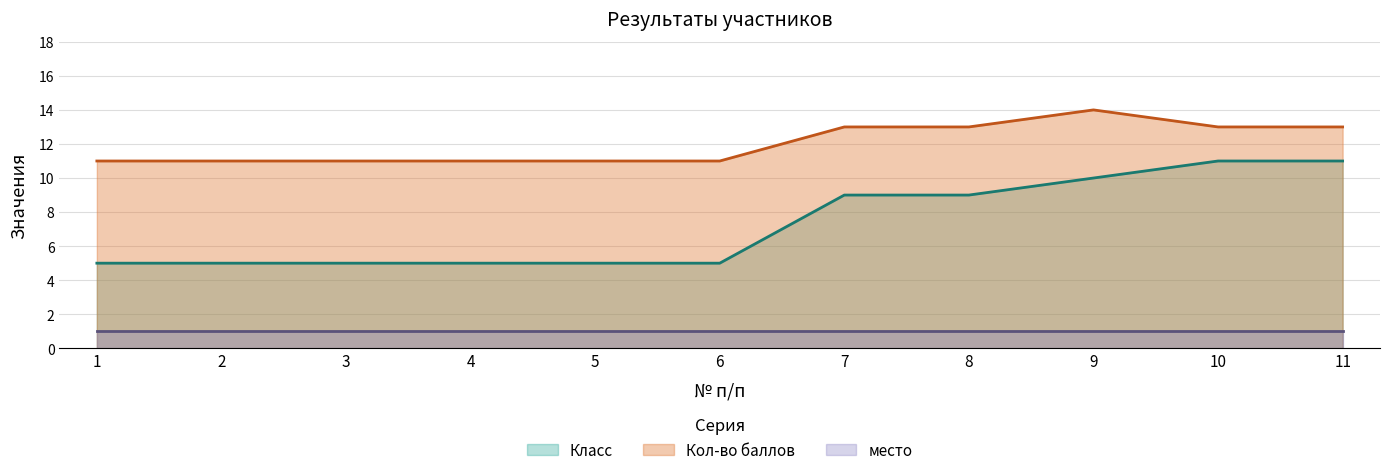

Between 3 and 9, which series saw the biggest shift?

Класс